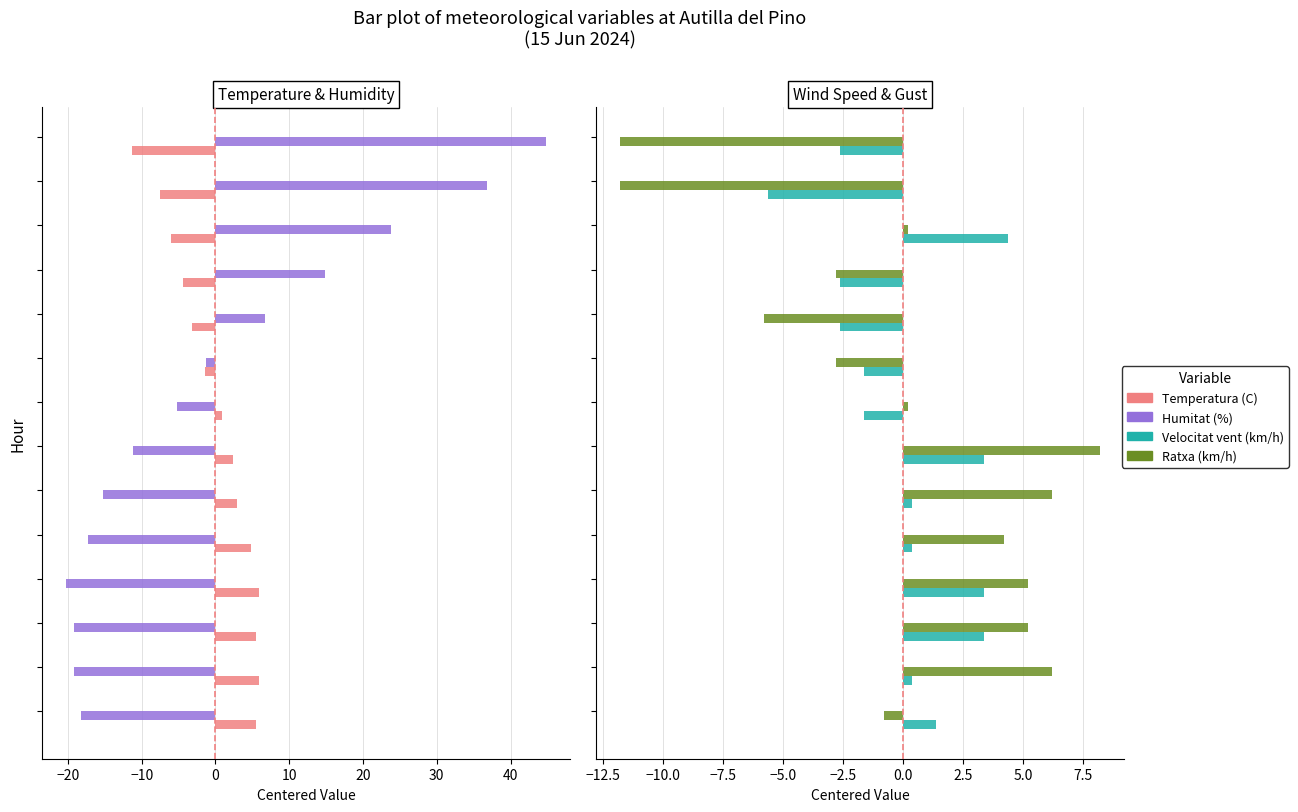

What is the difference between the Humitat (%) values at 11 and 9?

17.0